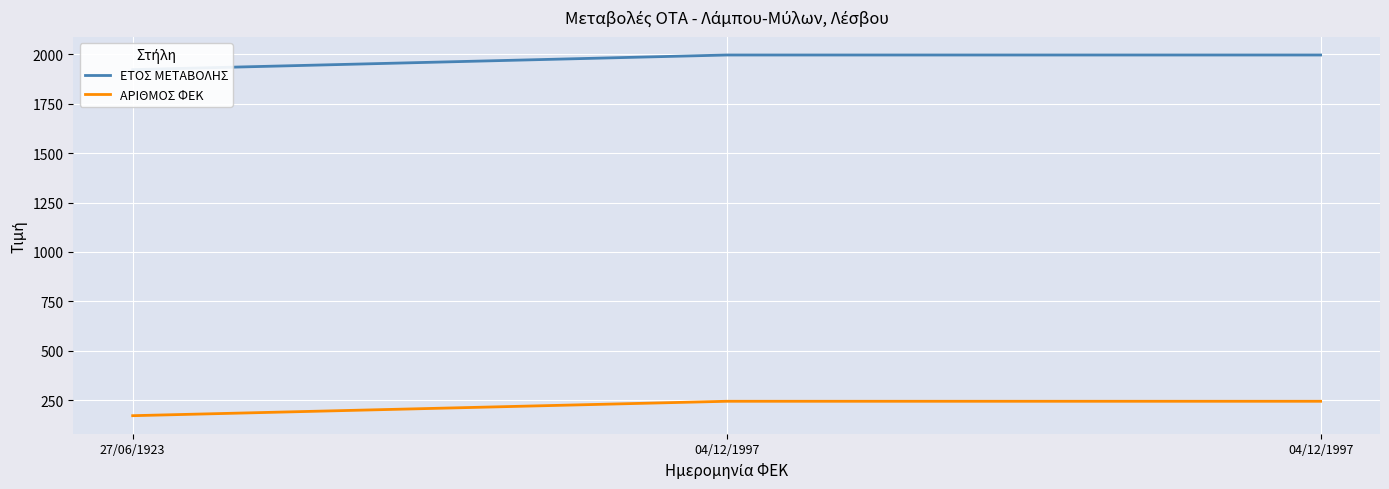

Which series has the largest total across all categories?

ΕΤΟΣ ΜΕΤΑΒΟΛΗΣ